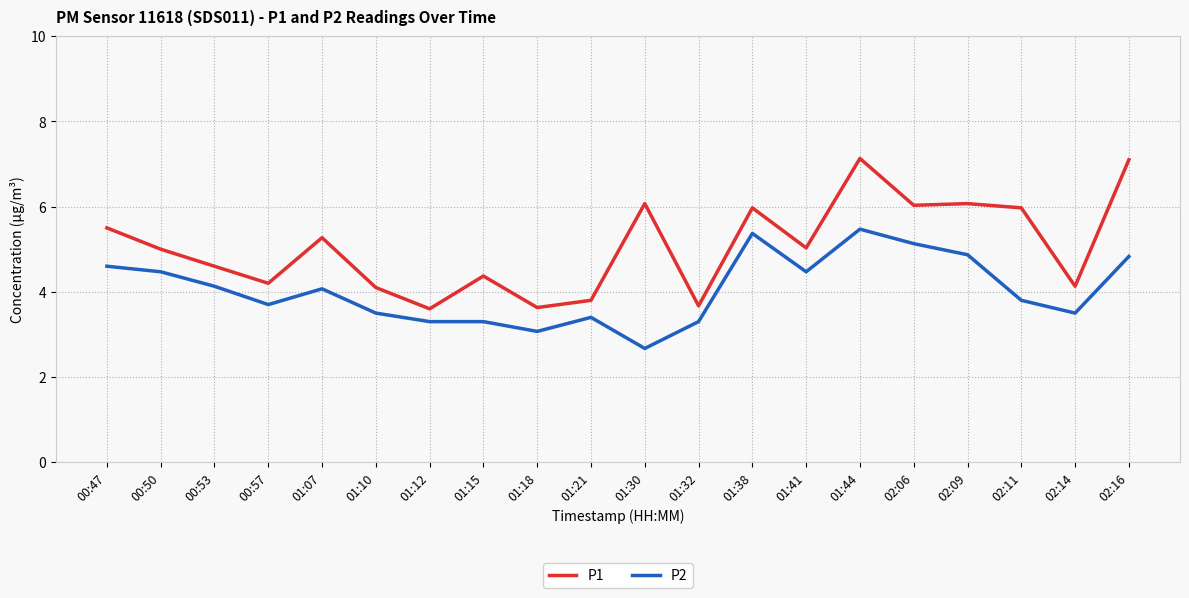

The value of P1 at 01:32 is 5.4. True or false?

False